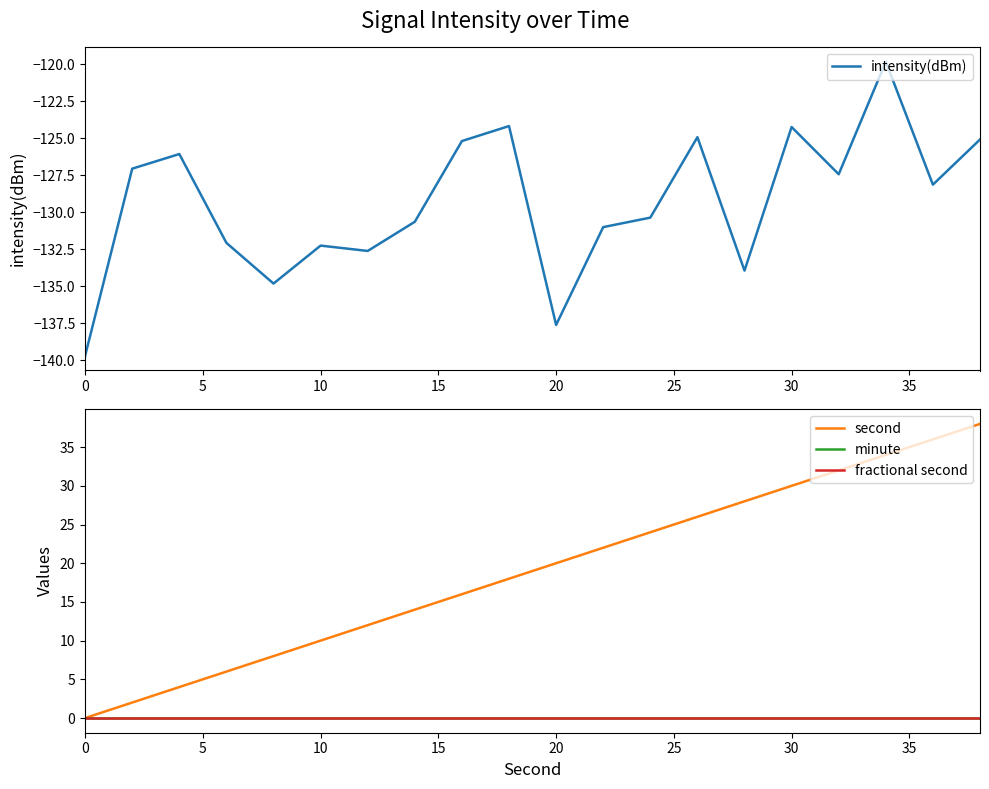

Reading right to left, what are all the values shown in this chart?

intensity(dBm): -125.1	-128.2	-119.8	-127.4	-124.3	-134.0	-124.9	-130.4	-131.0	-137.6	-124.2	-125.2	-130.7	-132.6	-132.3	-134.8	-132.1	-126.1	-127.1	-139.7
second: 38.0	36.0	34.0	32.0	30.0	28.0	26.0	24.0	22.0	20.0	18.0	16.0	14.0	12.0	10.0	8.0	6.0	4.0	2.0	0.0
minute: 0.0	0.0	0.0	0.0	0.0	0.0	0.0	0.0	0.0	0.0	0.0	0.0	0.0	0.0	0.0	0.0	0.0	0.0	0.0	0.0
fractional second: 0.0	0.0	0.0	0.0	0.0	0.0	0.0	0.0	0.0	0.0	0.0	0.0	0.0	0.0	0.0	0.0	0.0	0.0	0.0	0.0